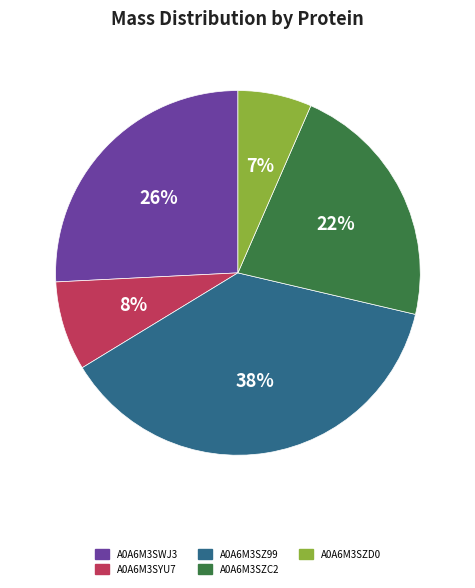

Rank the categories by value from highest to lowest.

A0A6M3SZ99, A0A6M3SWJ3, A0A6M3SZC2, A0A6M3SYU7, A0A6M3SZD0